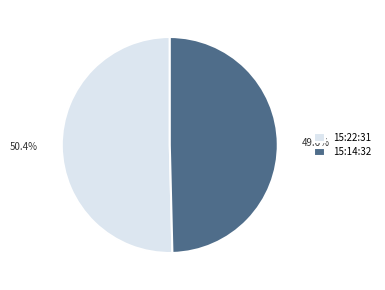

Is 15:22:31 the majority of the pie?

Yes